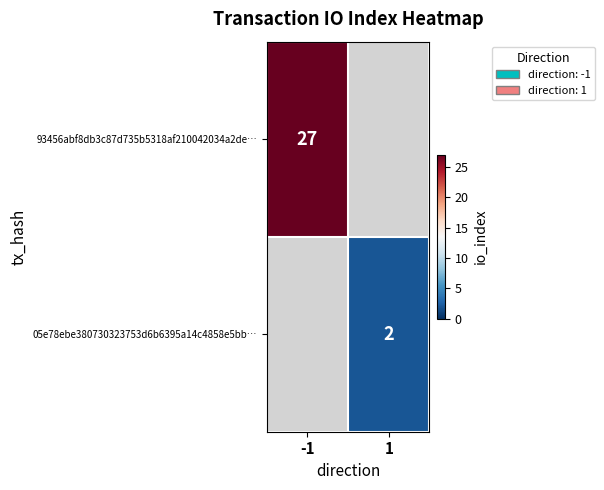

At how many categories does at least one series exceed 2?

1